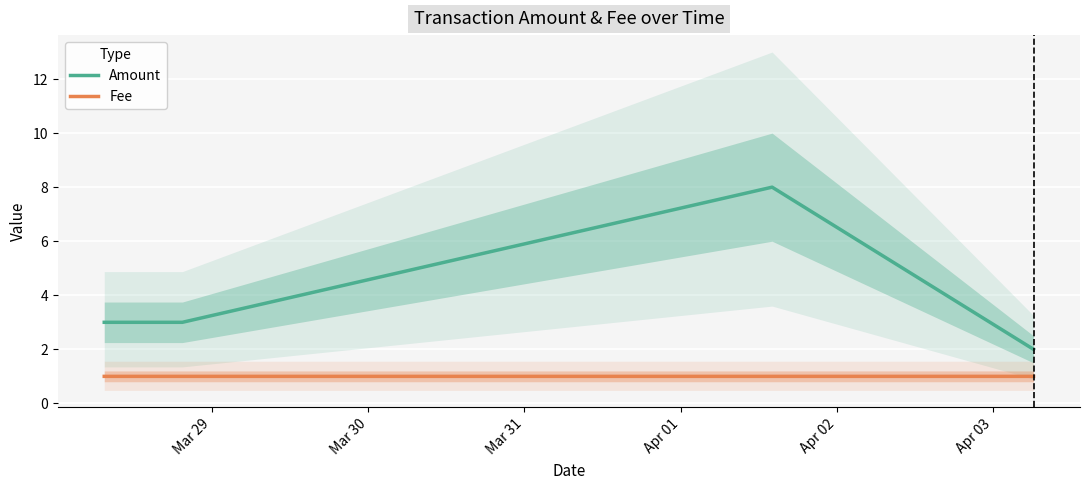

Which category has the lowest value across all series?

Mar 29